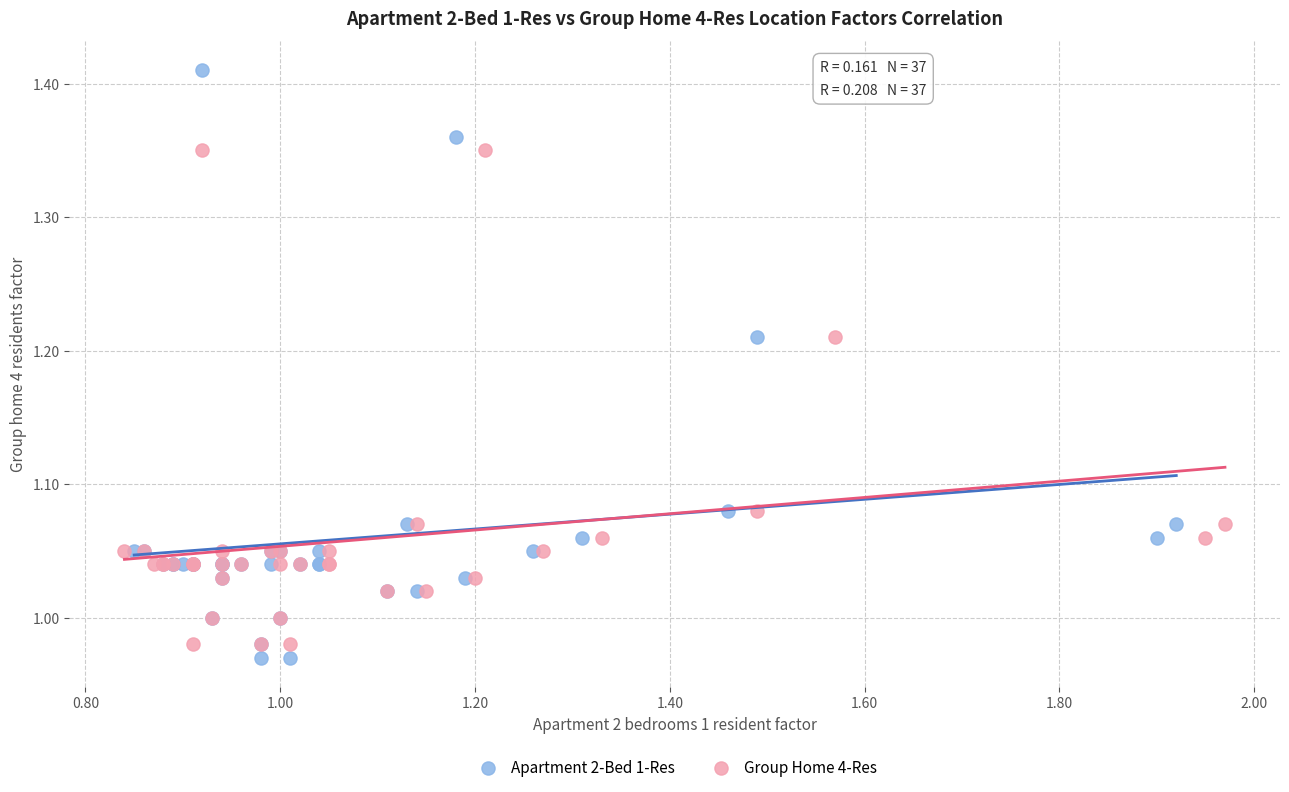

Which series has the widest spread of Y values?

Apartment 2-Bed 1-Res